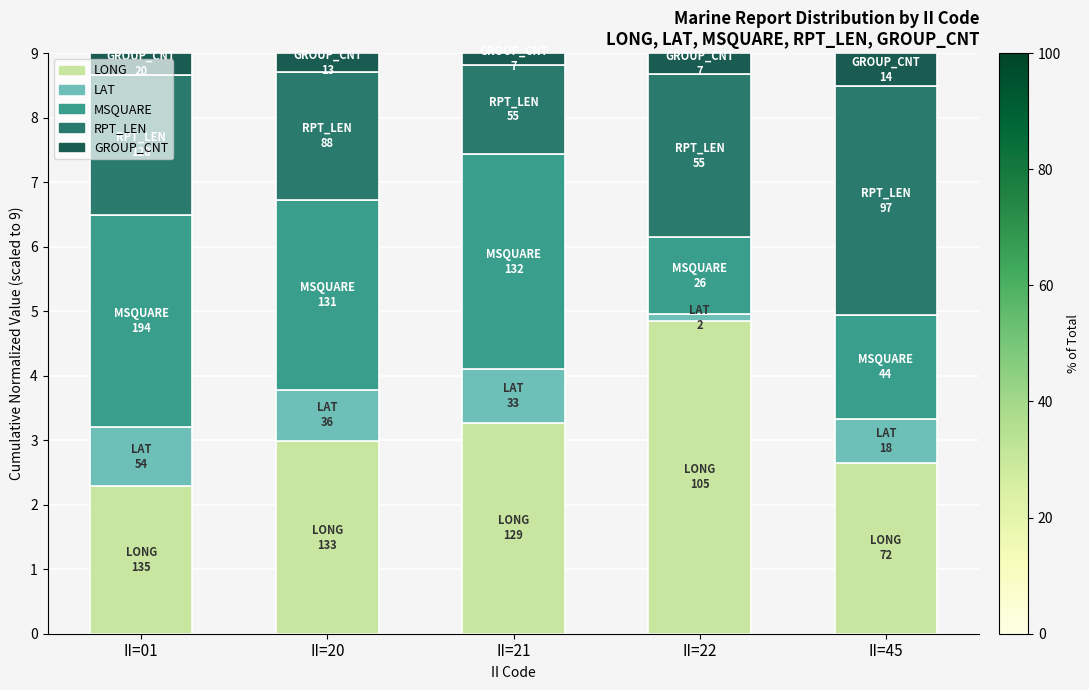

What is the approximate value of LONG at II=21?

3.3